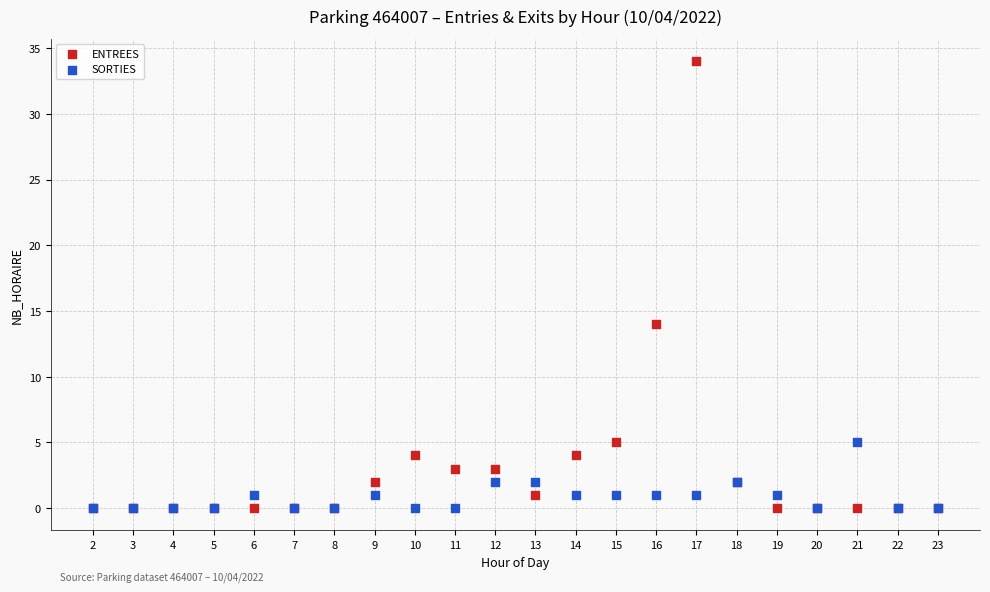

Which series contains the highest Y value?

ENTREES